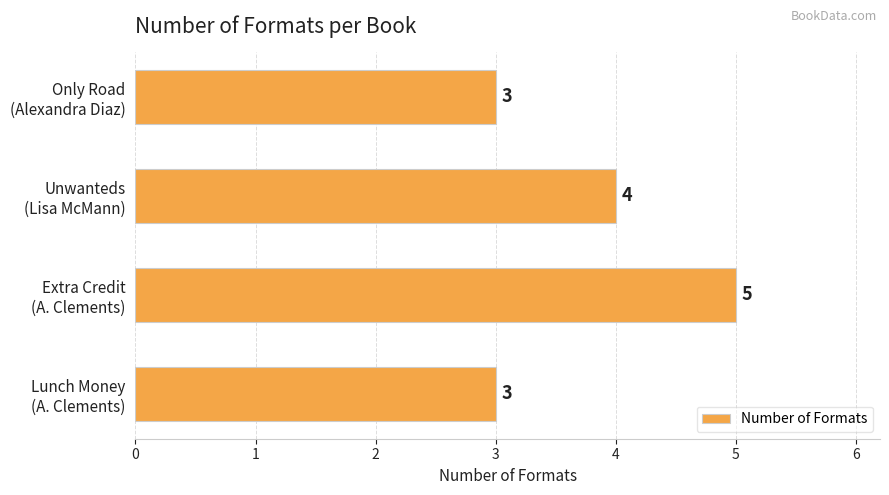

Reading top to bottom, list all the values displayed in this chart.

3	4	5	3